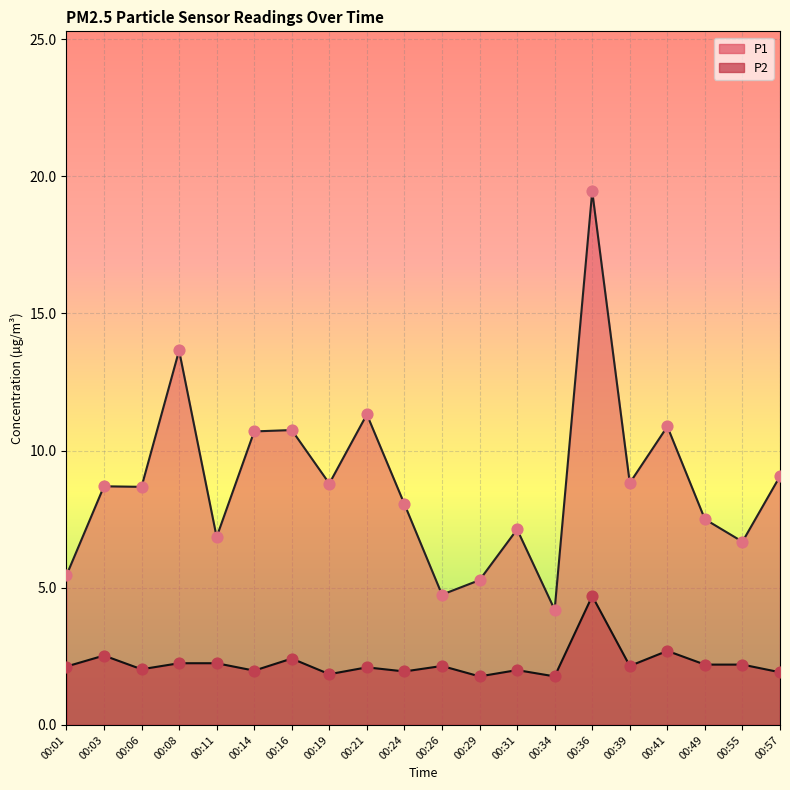

At how many categories does at least one series exceed 16?

1